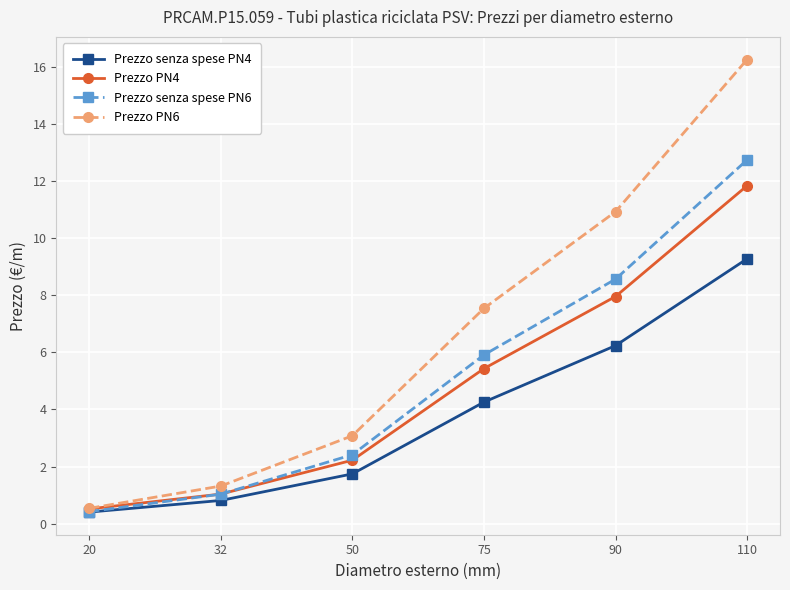

Which label corresponds to the largest value in the chart?

110